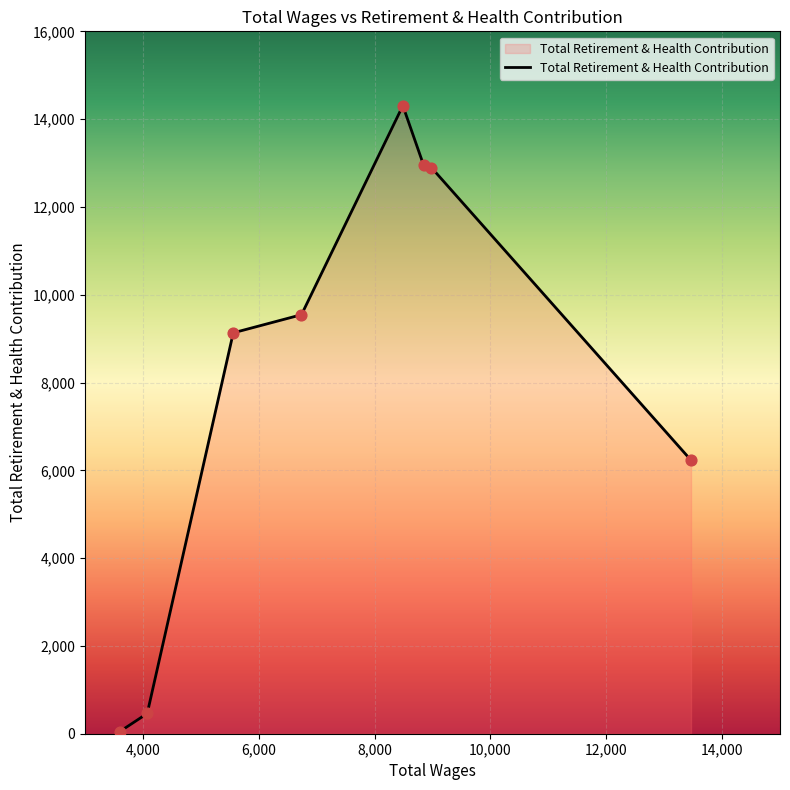

What is the average value?

8195